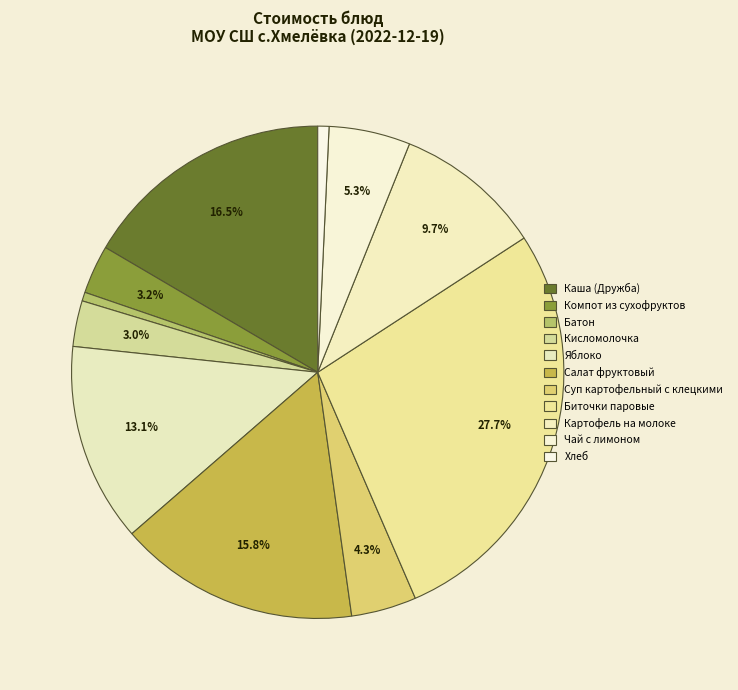

How much of the chart is everything except Батон?

99.4%